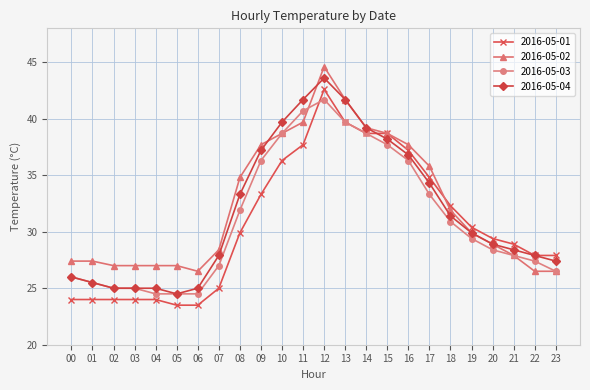

List the series in order of their overall mean, highest first.

2016-05-02, 2016-05-04, 2016-05-03, 2016-05-01